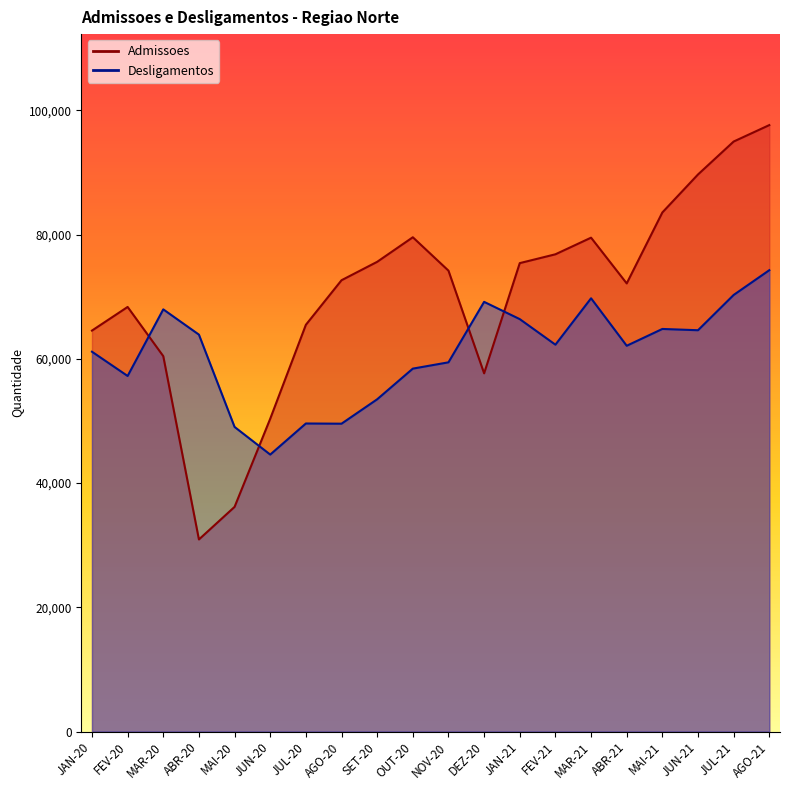

What is the sum of all Desligamentos values?

1218111